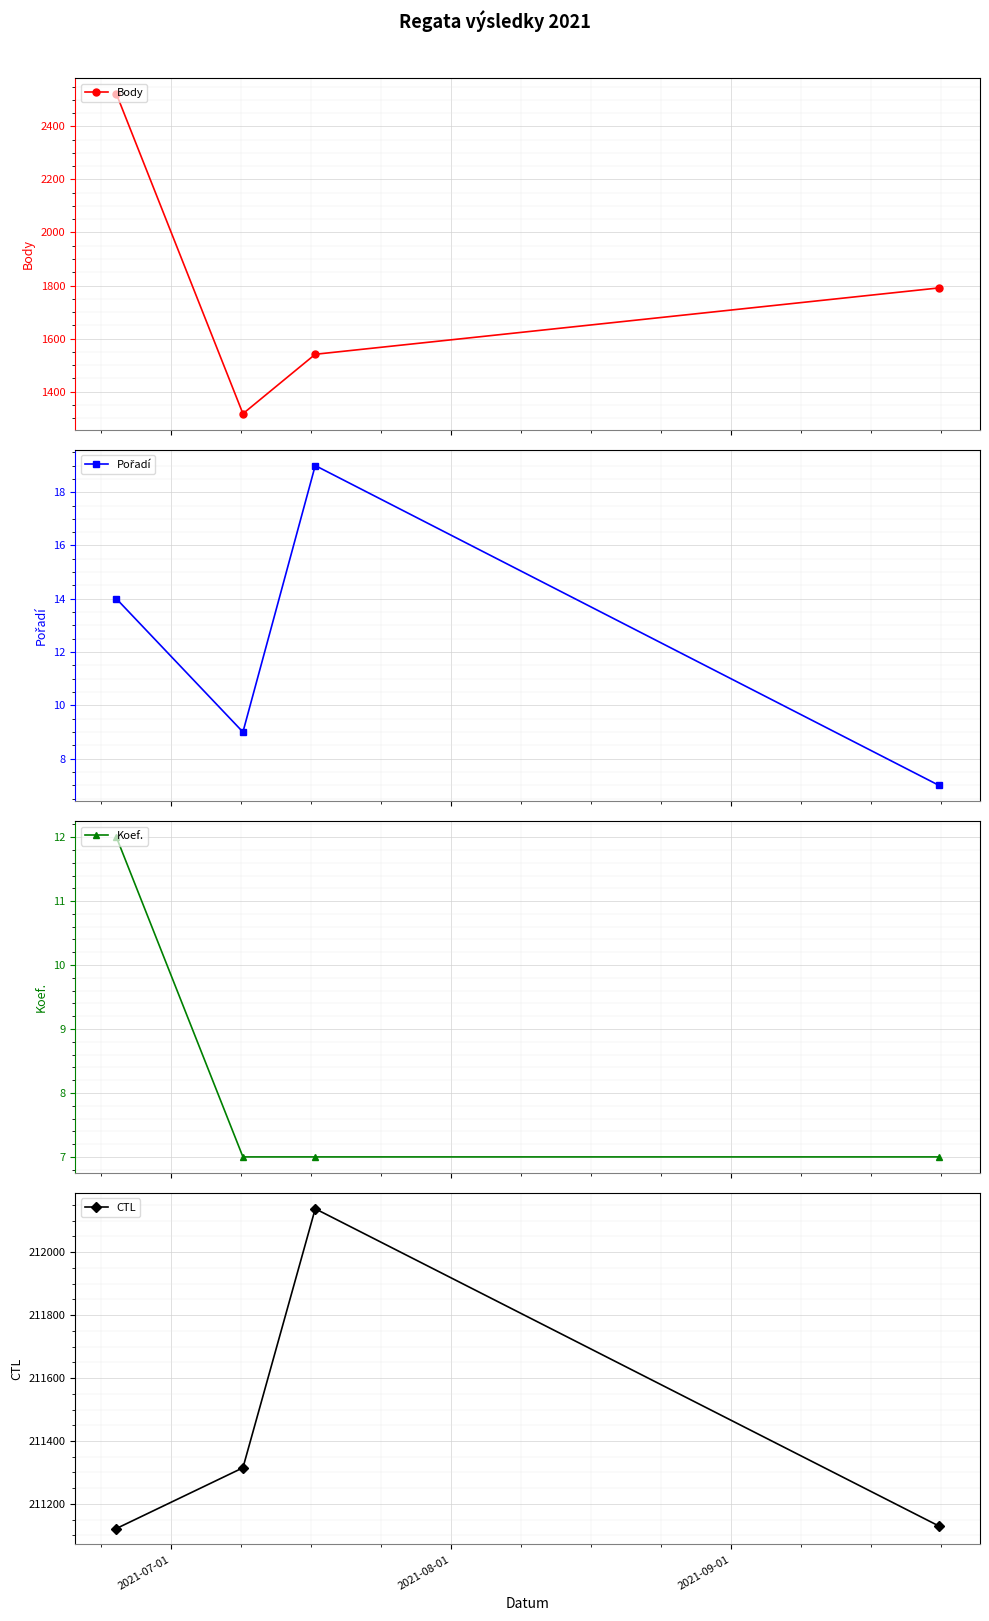

How many series are shown in this chart?

4